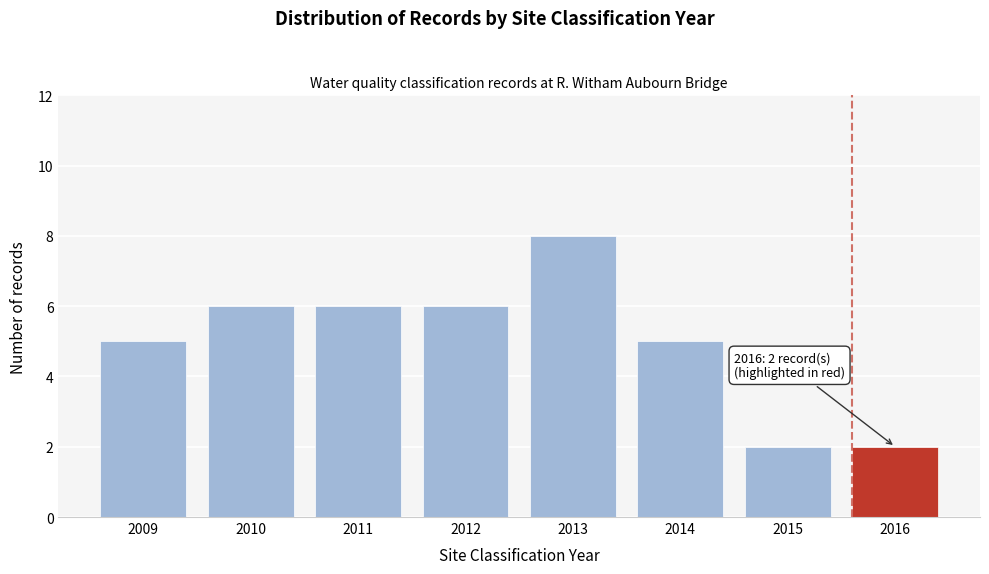

Reading left to right, transcribe all the data shown in this chart.

5	6	6	6	8	5	2	2